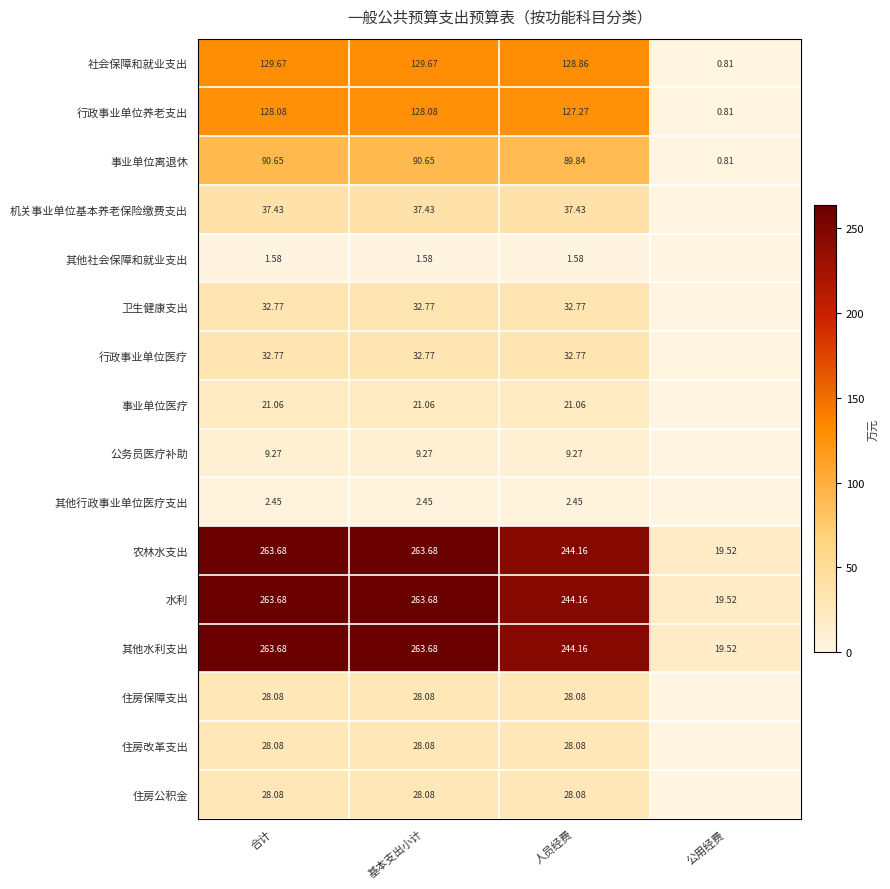

Is the value of 住房改革支出 at 人员经费 greater than the value of 公务员医疗补助 at 基本支出小计?

Yes